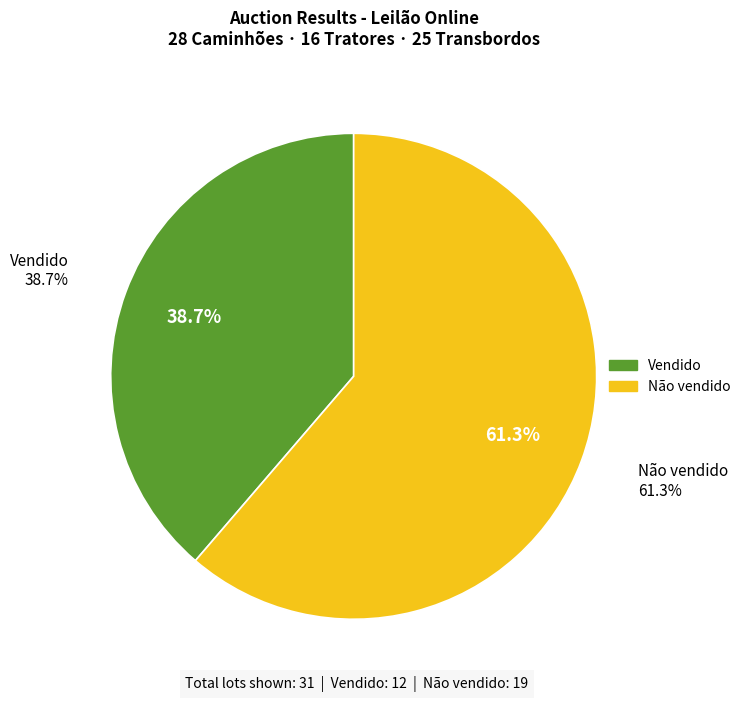

To the nearest percent, what percentage of the pie is Não vendido?

61%